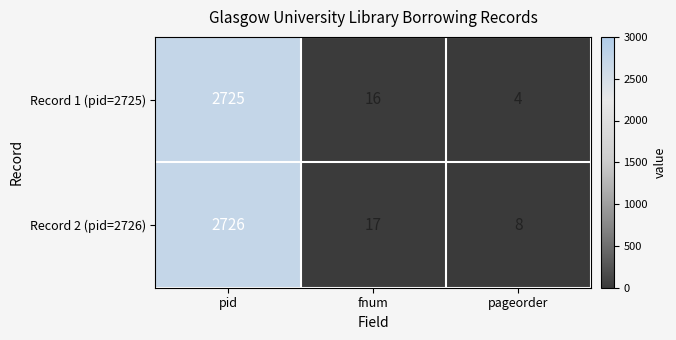

How many distinct data groups are displayed?

2